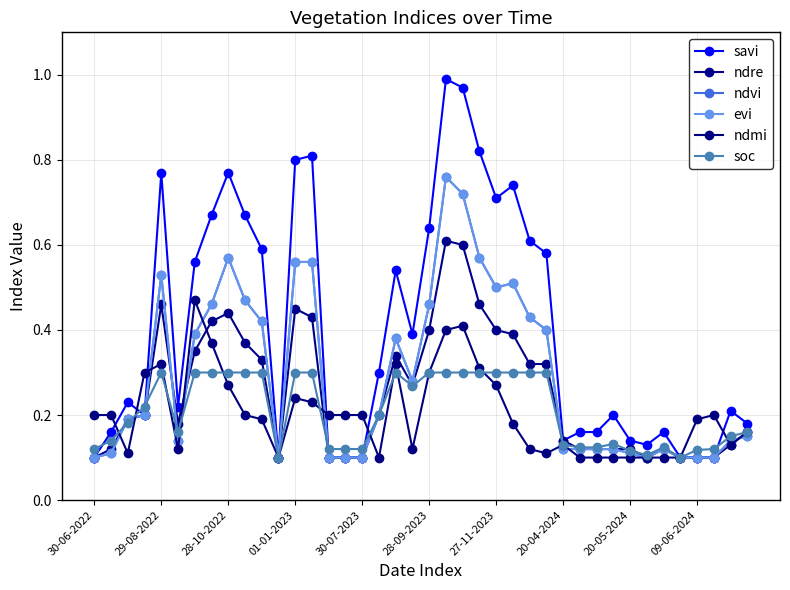

Does the chart have visible grid lines?

Yes